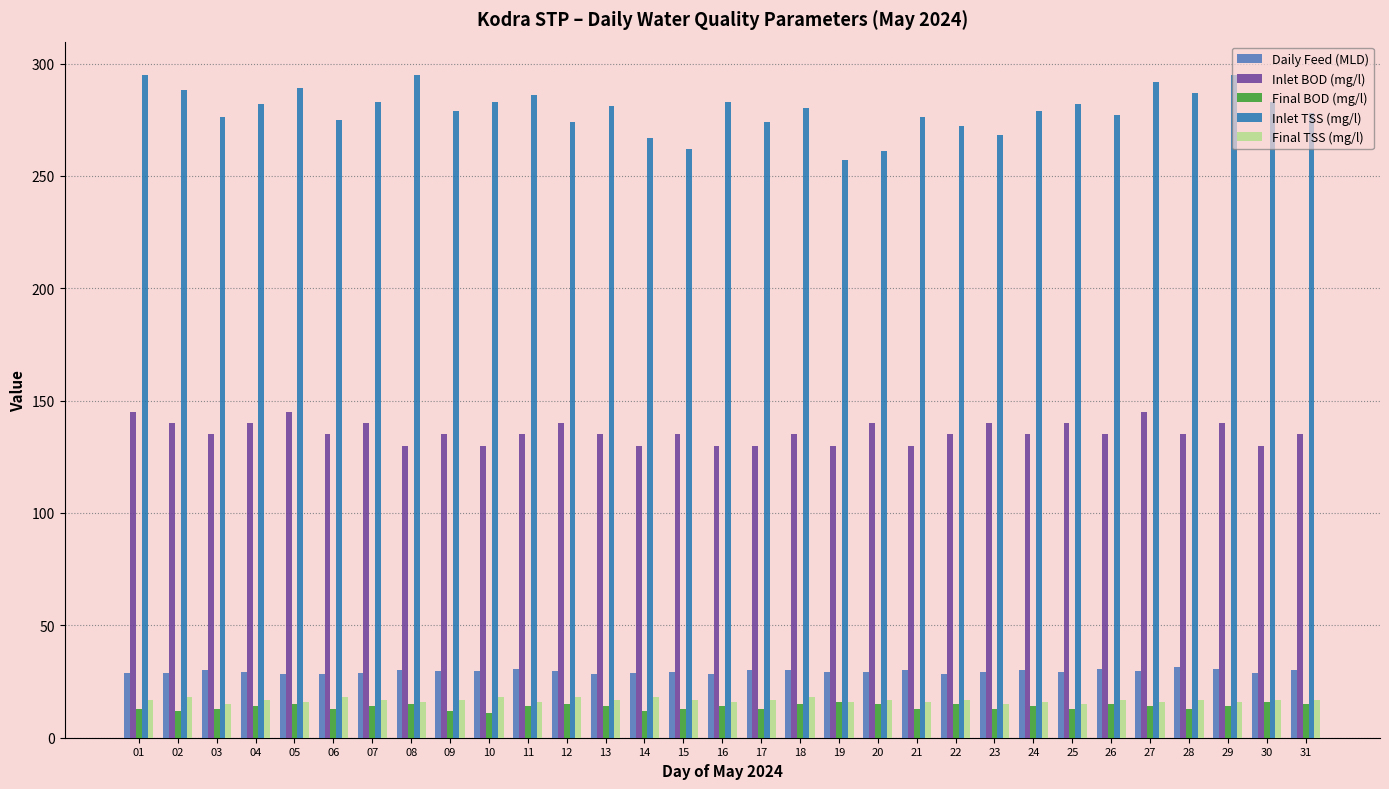

True or false: Daily Feed (MLD) has a value of 12.0 at 14.

False